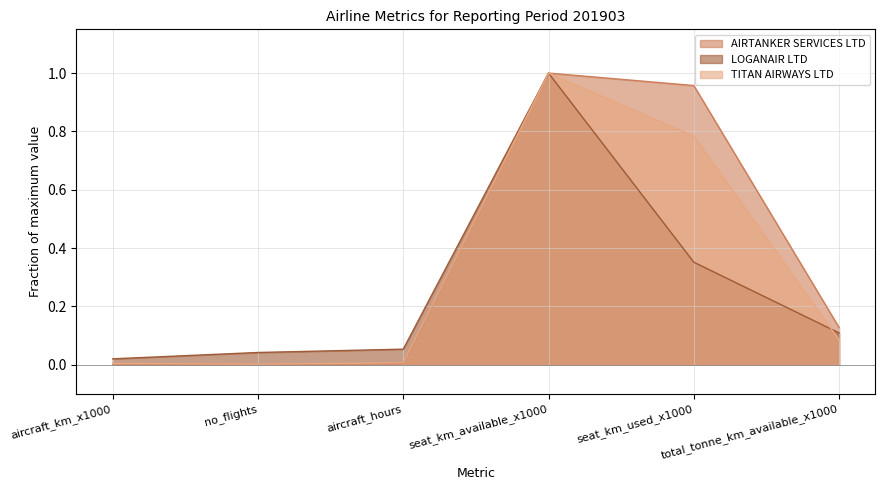

Which series changed the most between seat_km_available_x1000 and total_tonne_km_available_x1000?

TITAN AIRWAYS LTD